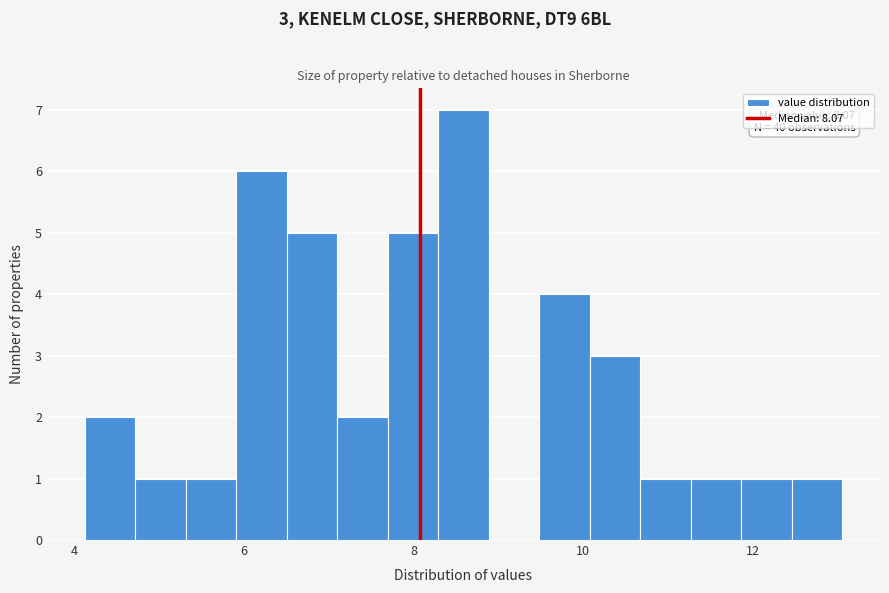

Read against the x-axis, roughly where is the centre of the tallest bar?

8.6